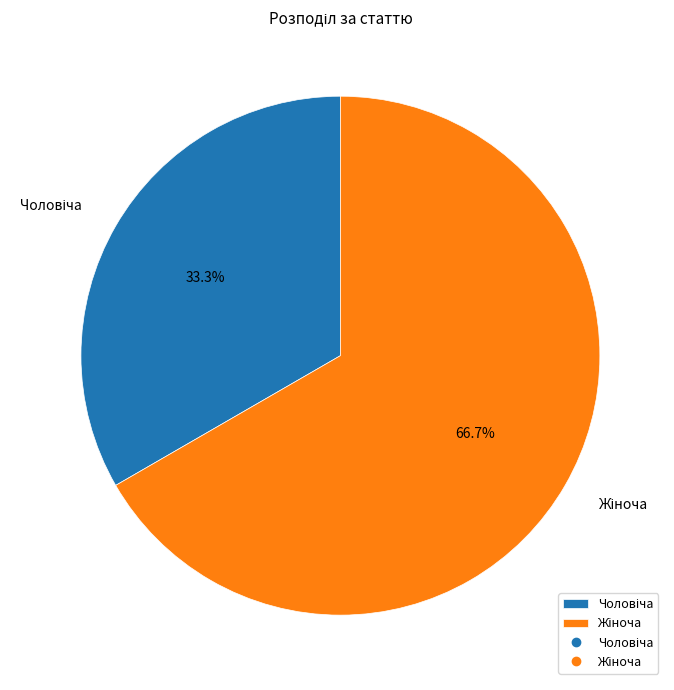

How many segments does this pie chart have?

2